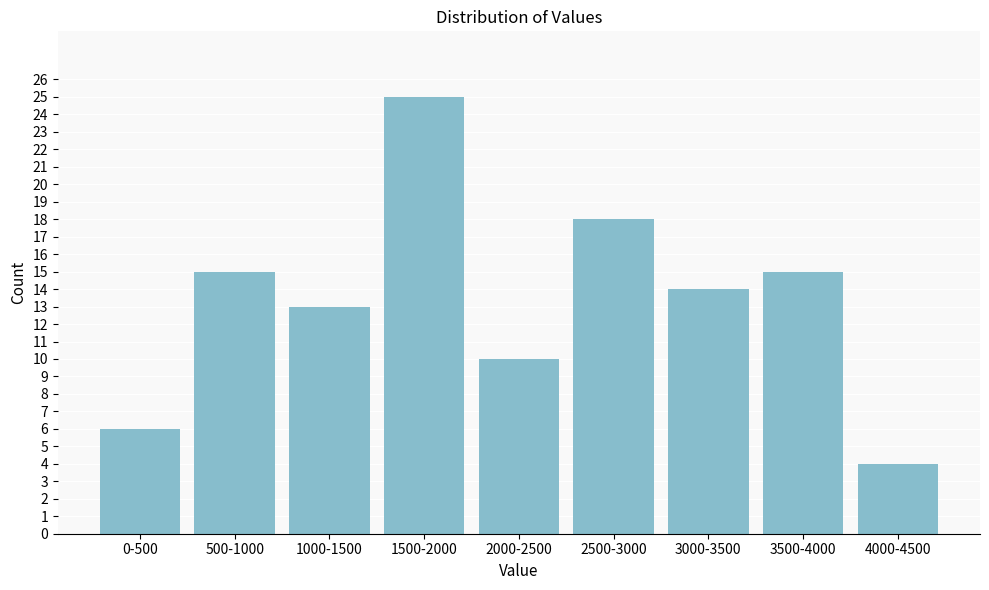

Reading right to left, extract all data points from this chart.

4000-4500=4	3500-4000=15	3000-3500=14	2500-3000=18	2000-2500=10	1500-2000=25	1000-1500=13	500-1000=15	0-500=6